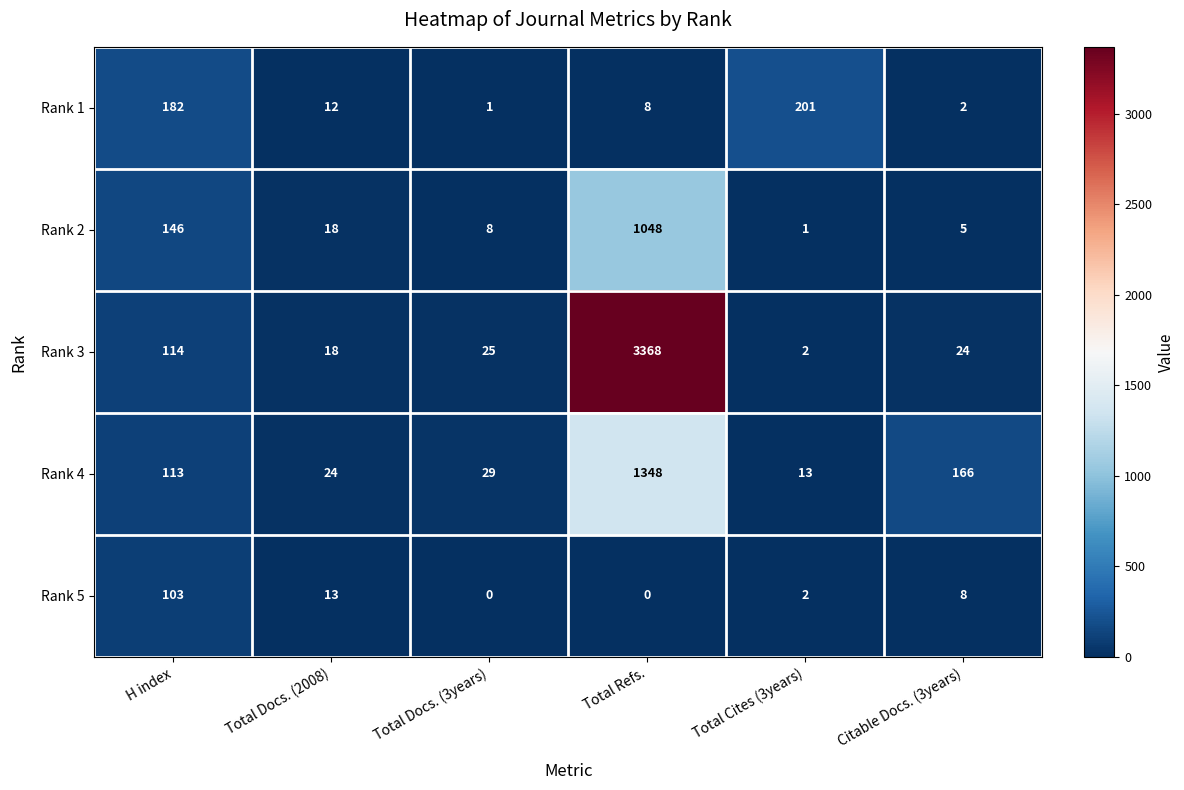

What is the average value of the Rank 4 series?

282